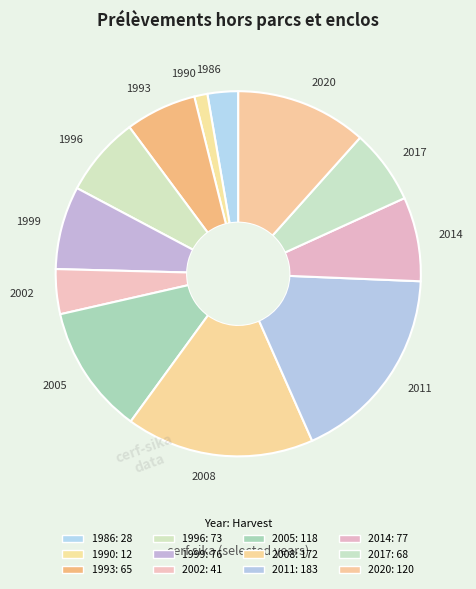

Which slice is the largest?

2011